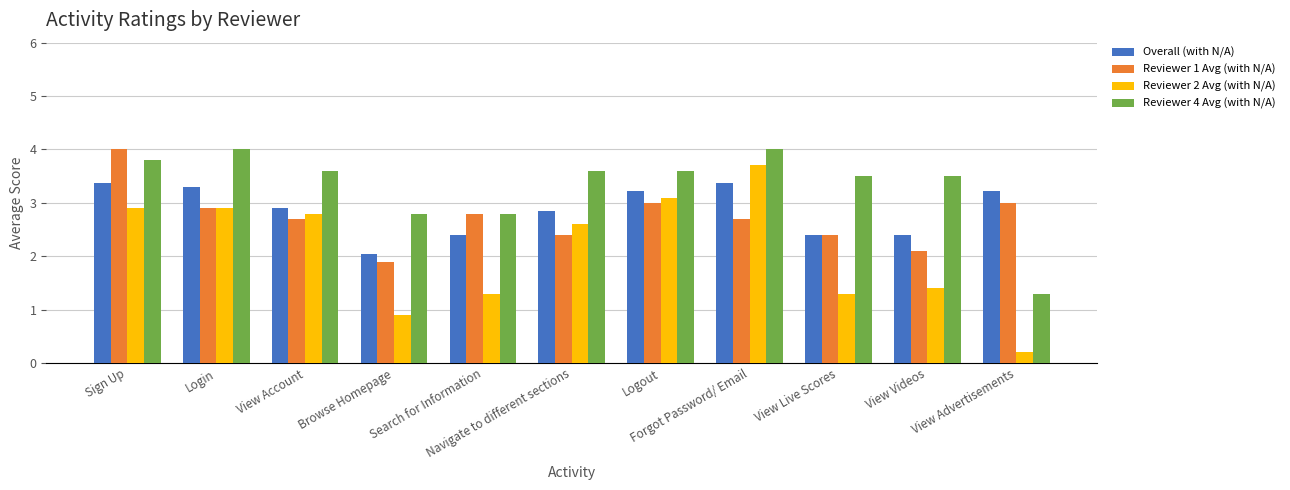

True or false: Reviewer 2 Avg (with N/A) has a value of 0.2 at View Advertisements.

True